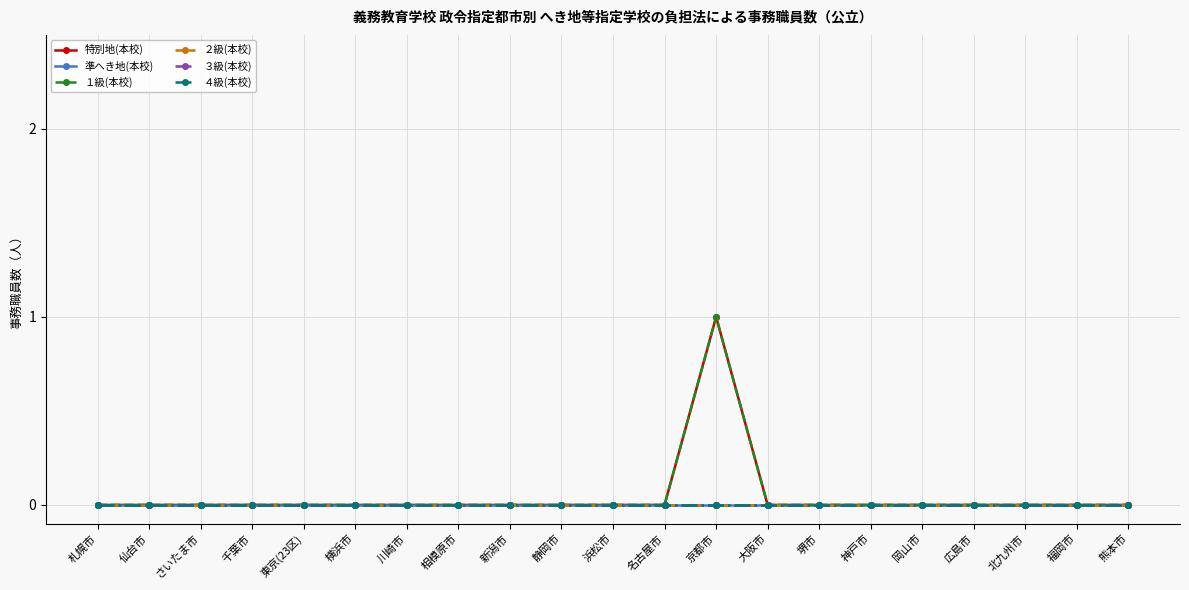

True or false: ４級(本校) and ２級(本校) intersect in this chart.

False